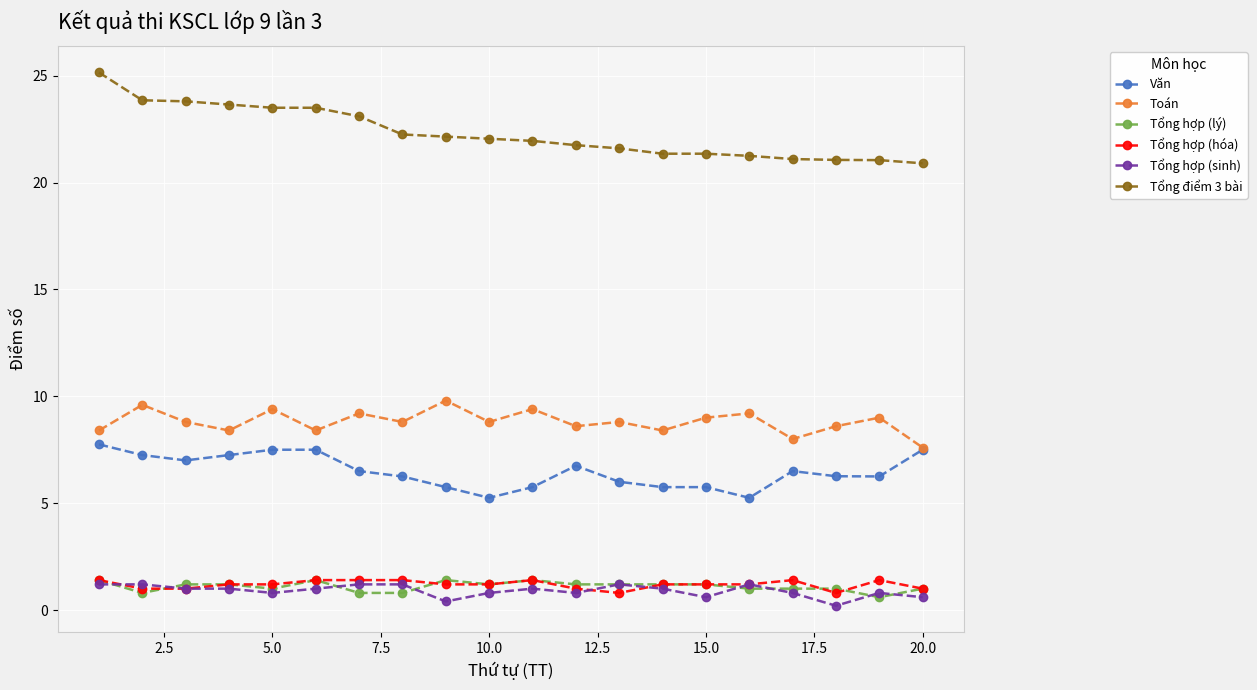

How many data points in Tổng hợp (sinh) are less than 1?

9